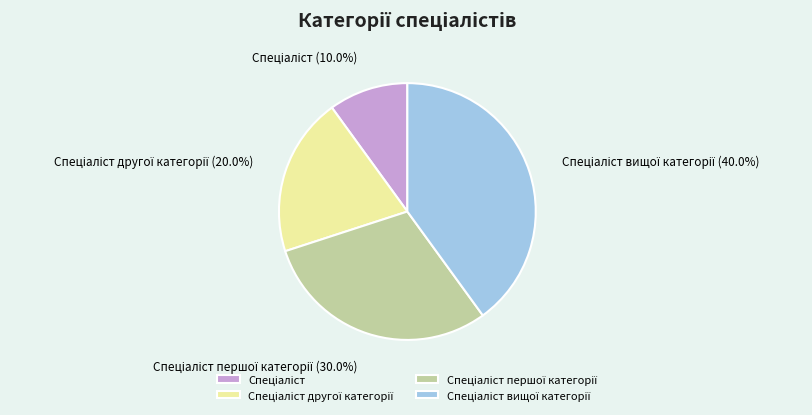

Count the number of slices in the pie.

4